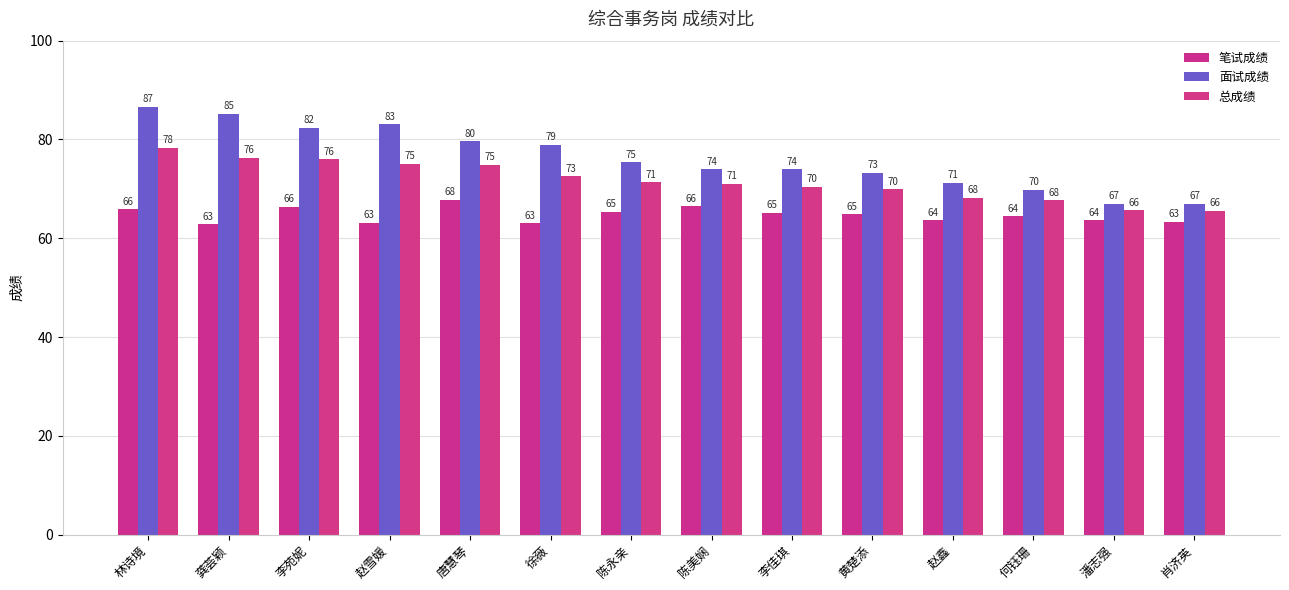

Between 唐慧琴 and 赵鑫, which series saw the biggest shift?

面试成绩